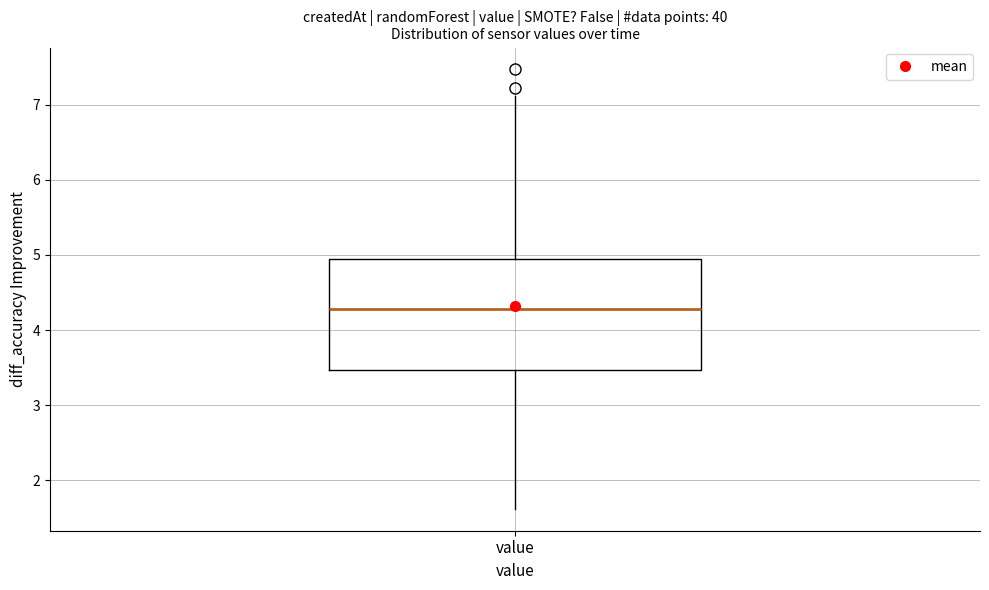

Read this box plot against the y-axis: the position of the median line, the range covered by the box, and the ends of both whiskers. The values are not printed on the chart, so give them approximately, as read against the axis.

median 4.3, box 3.5 to 4.9, whiskers 1.6 to 7.1